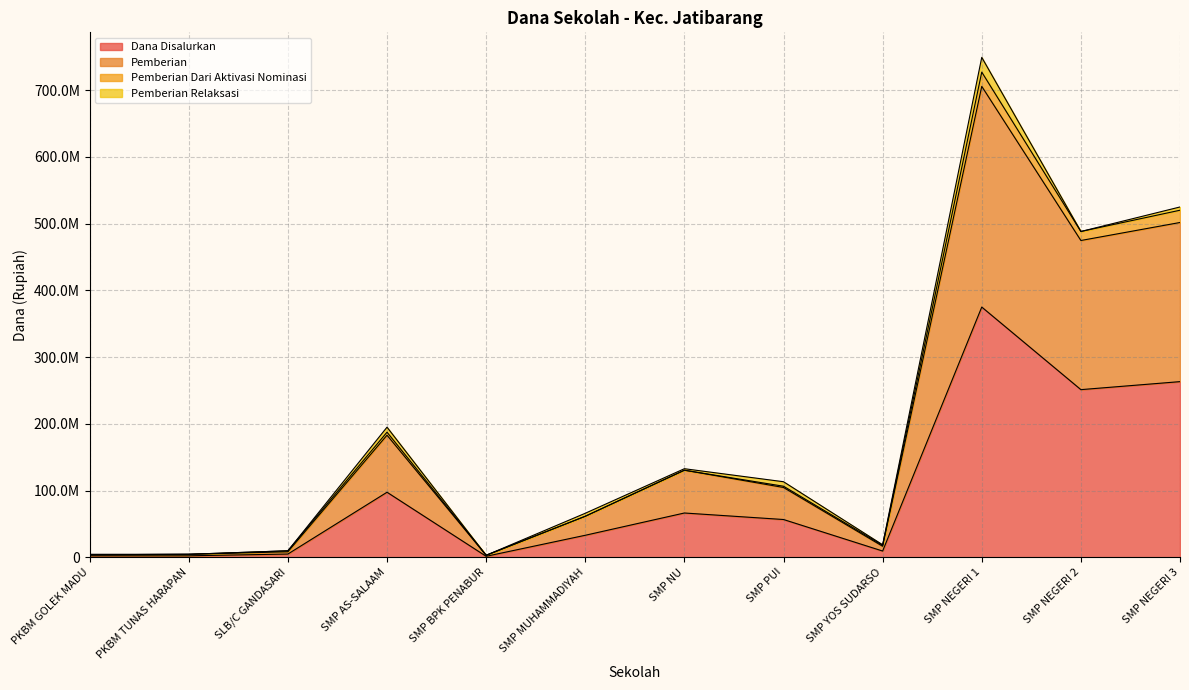

At which label does Pemberian reach its peak?

SMP NEGERI 1